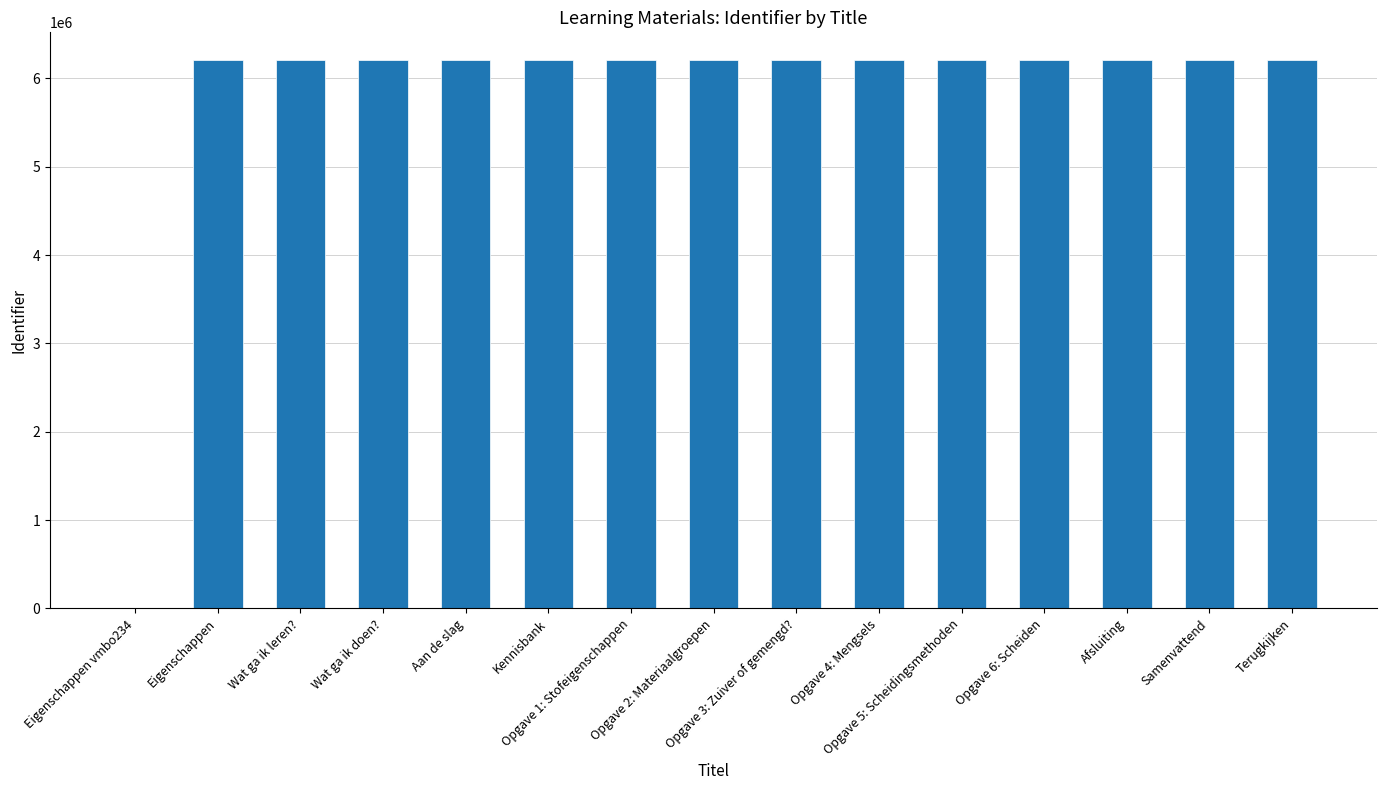

Where does the data first go above 6210199?

Wat ga ik leren?